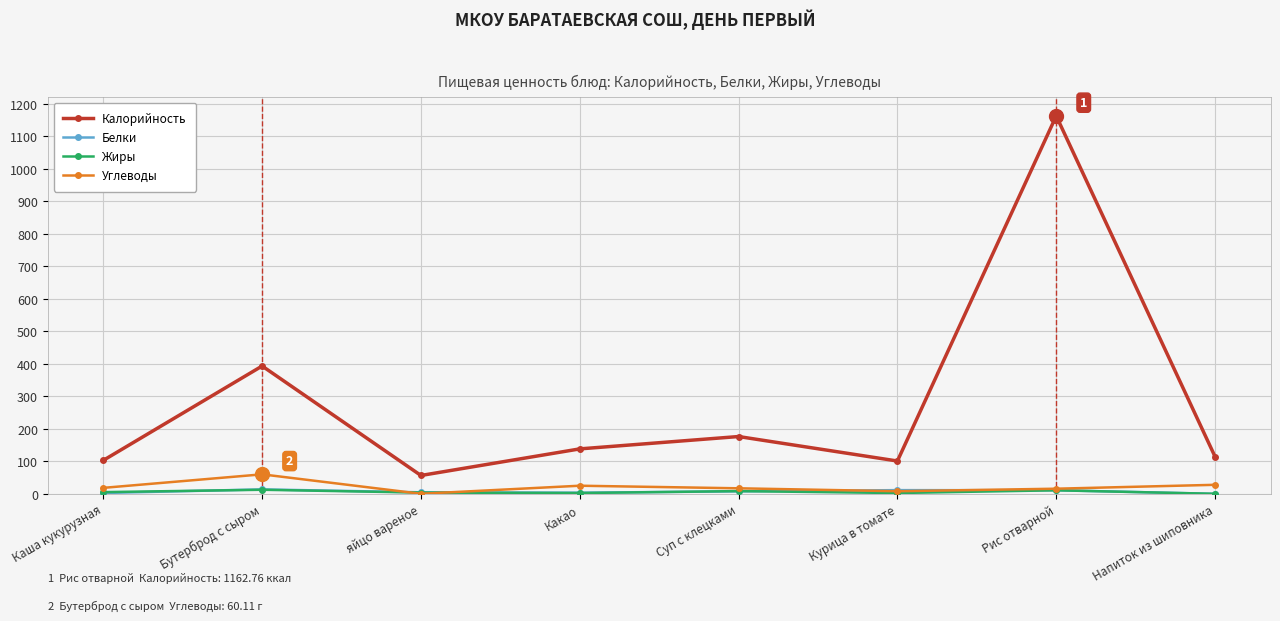

How many values in the Белки series exceed 7?

4